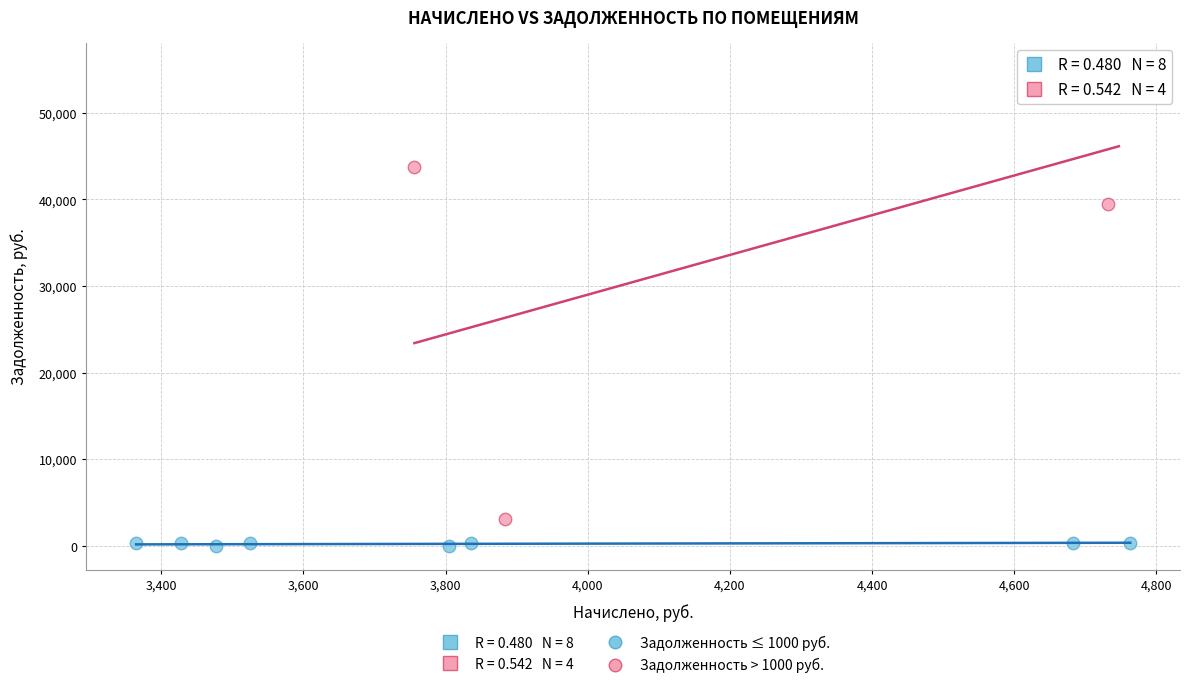

Which series has the largest Y range (max minus min)?

Задолженность > 1000 руб.